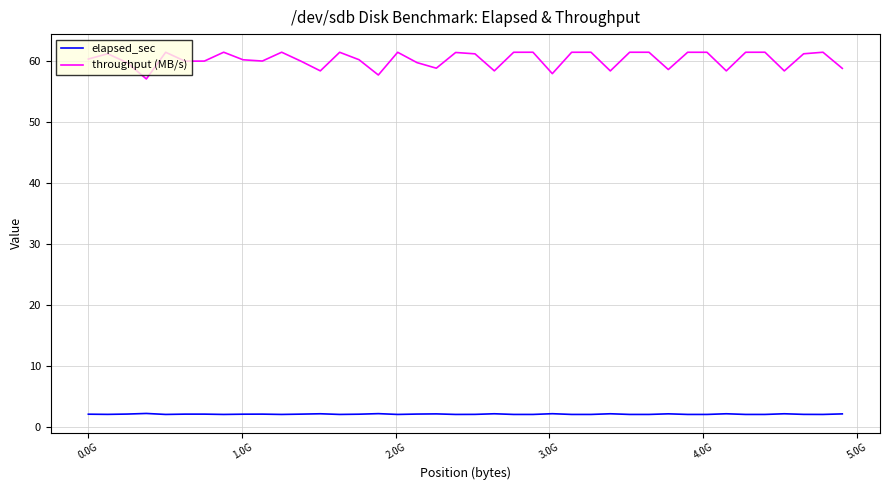

True or false: elapsed_sec and throughput (MB/s) intersect in this chart.

False